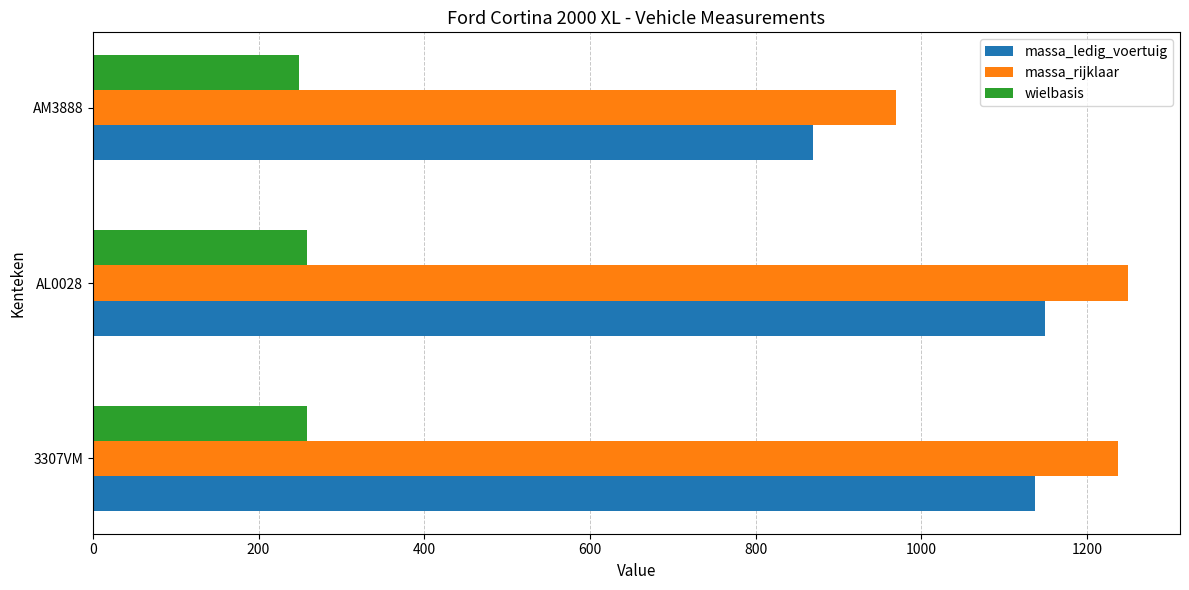

What is the sum of all massa_rijklaar values?

3458